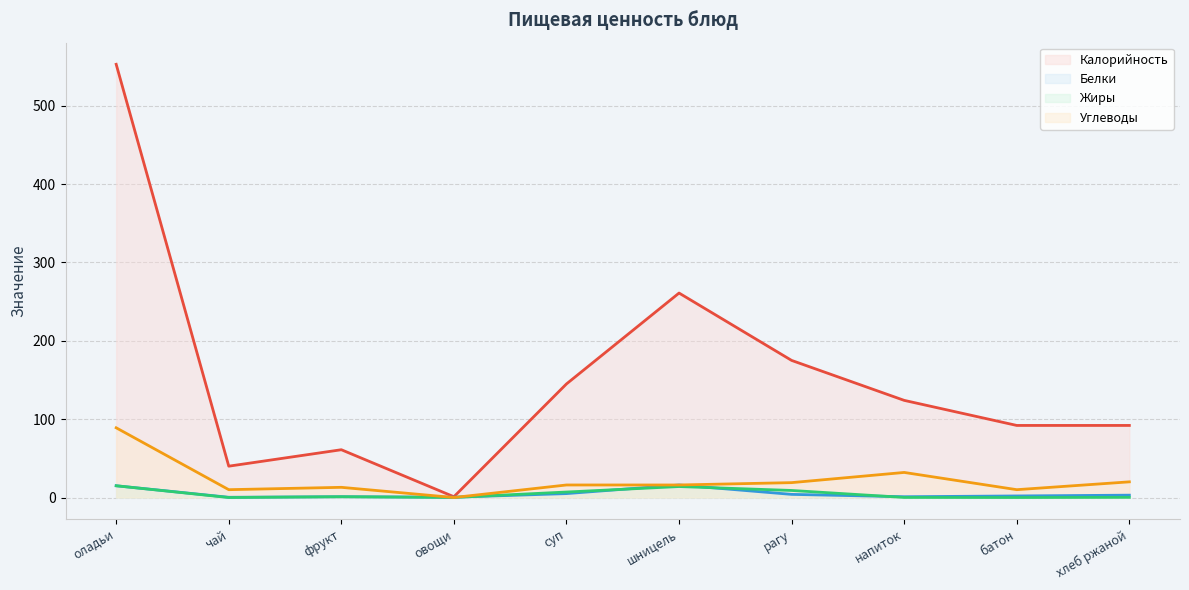

How many data points in Белки are less than 3?

5